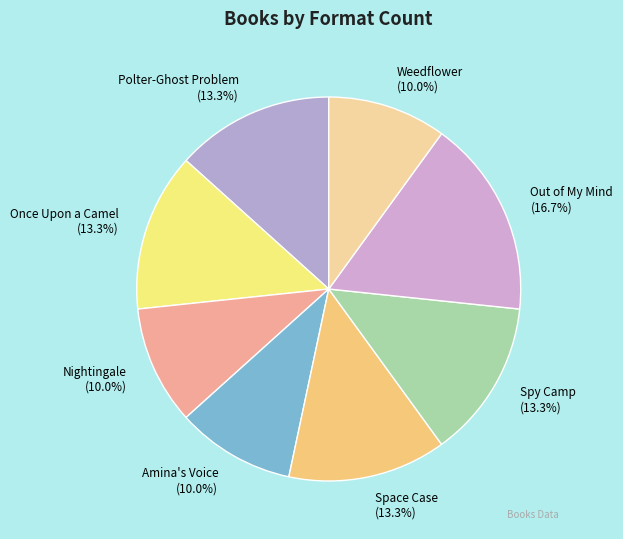

What is the largest slice in the pie chart?

Out of My Mind